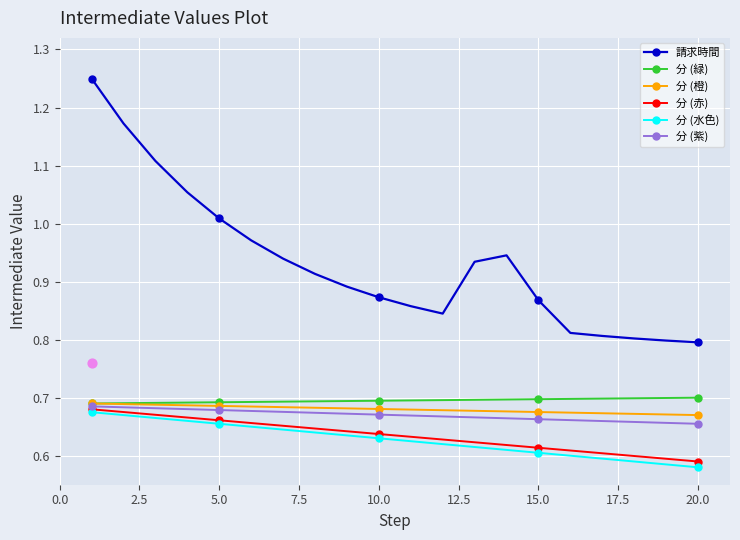

At how many categories does at least one series exceed 0?

20